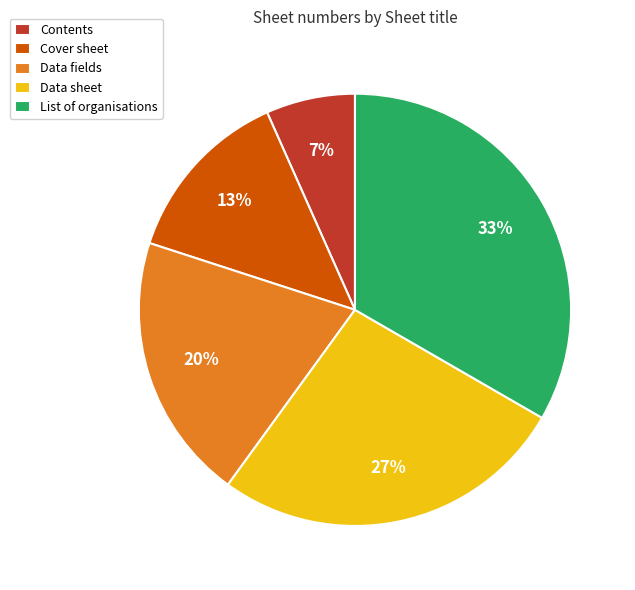

Which slice is the smallest?

Contents